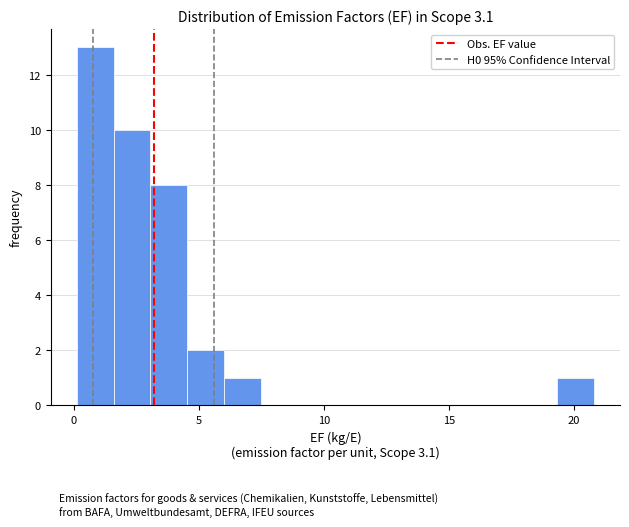

Around what value on the x-axis is the tallest bar? Give the approximate position of its centre, as read against the axis.

1.0